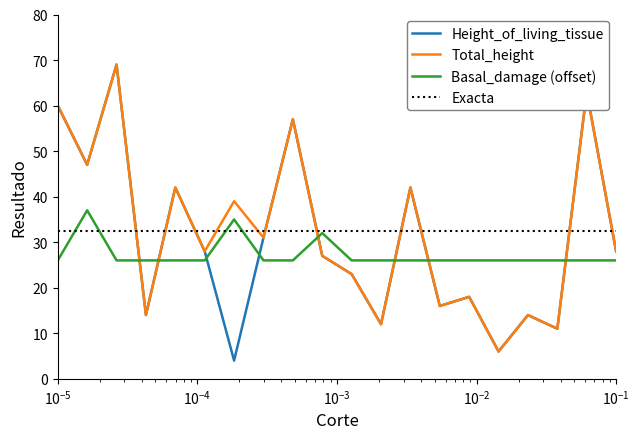

At which category does the chart reach its minimum across all series?

7